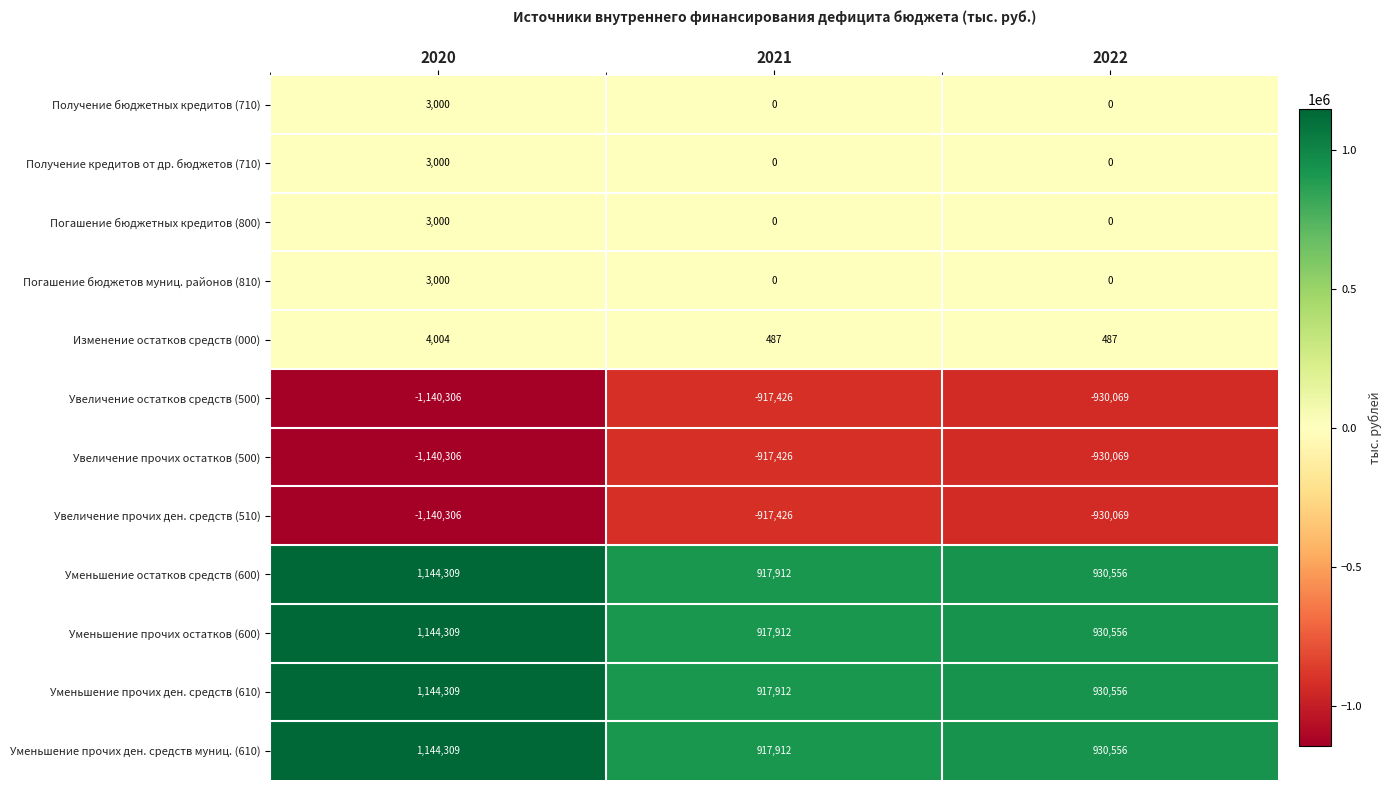

What is the greatest value displayed?

1144309